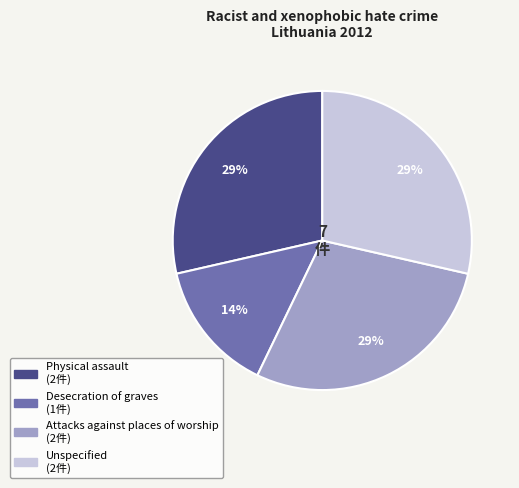

To the nearest percent, what is the average slice percentage?

25%